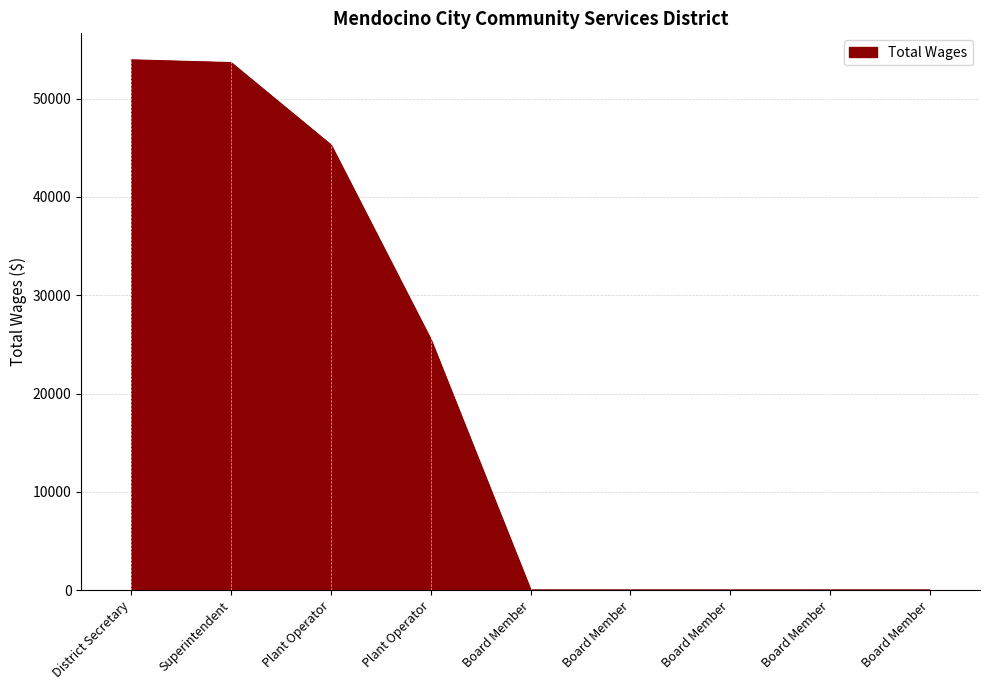

Is this an area chart (filled region under the line)?

Yes